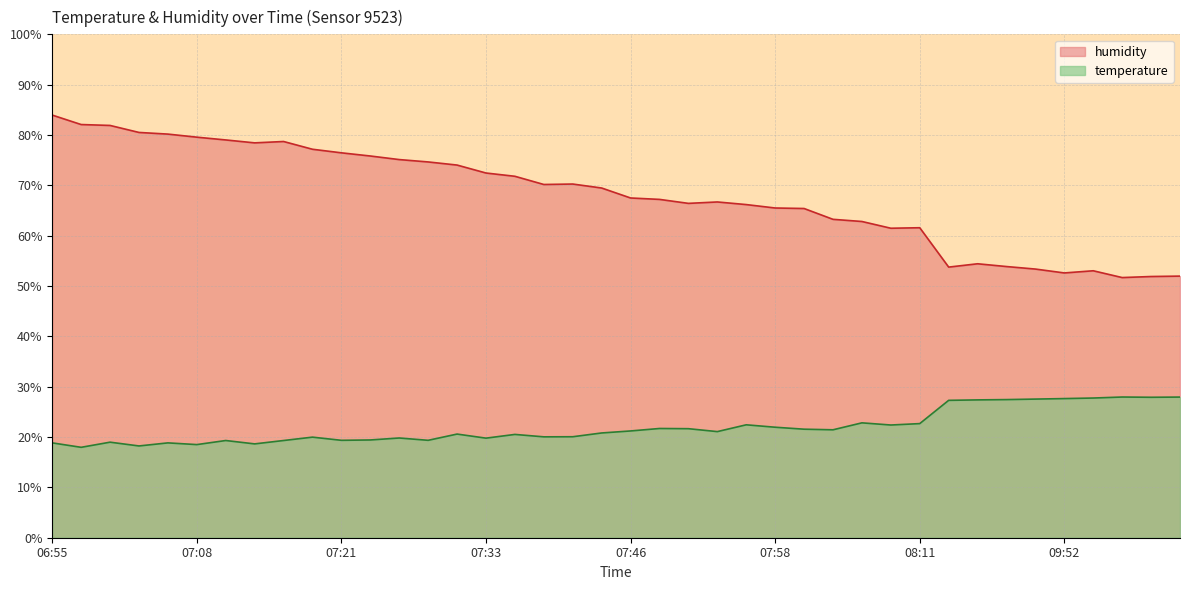

How many data points in humidity are less than 69?

20